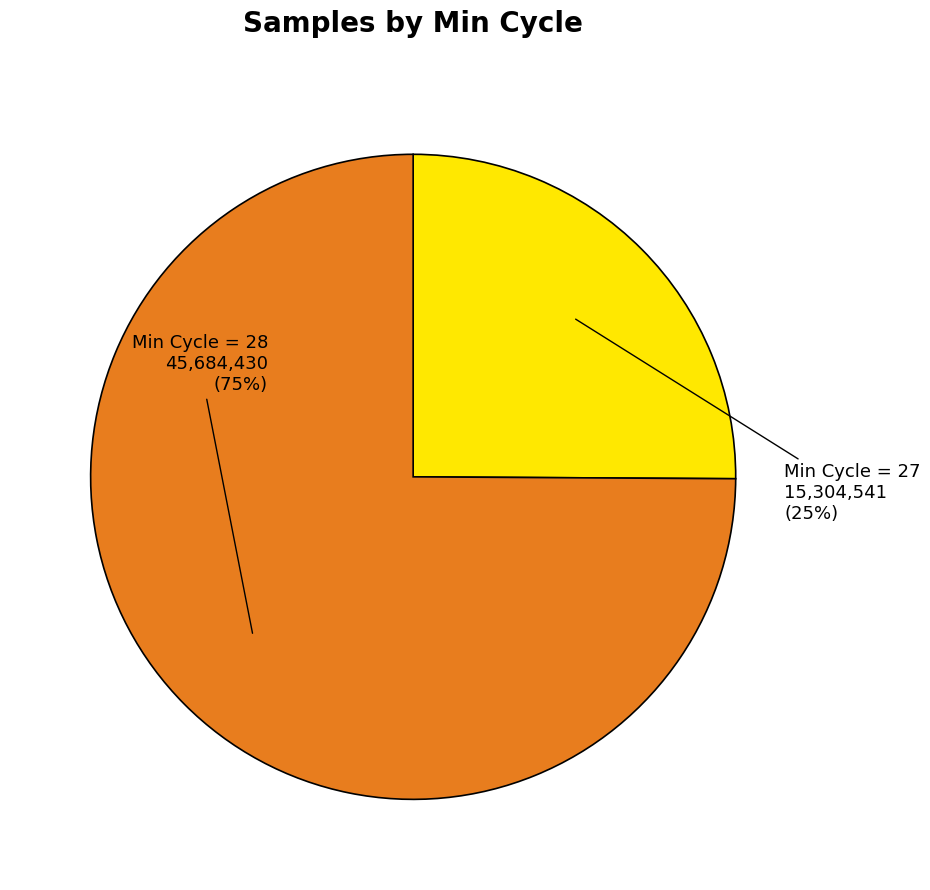

To the nearest percent, what is the difference between the largest and smallest slice percentages?

50%